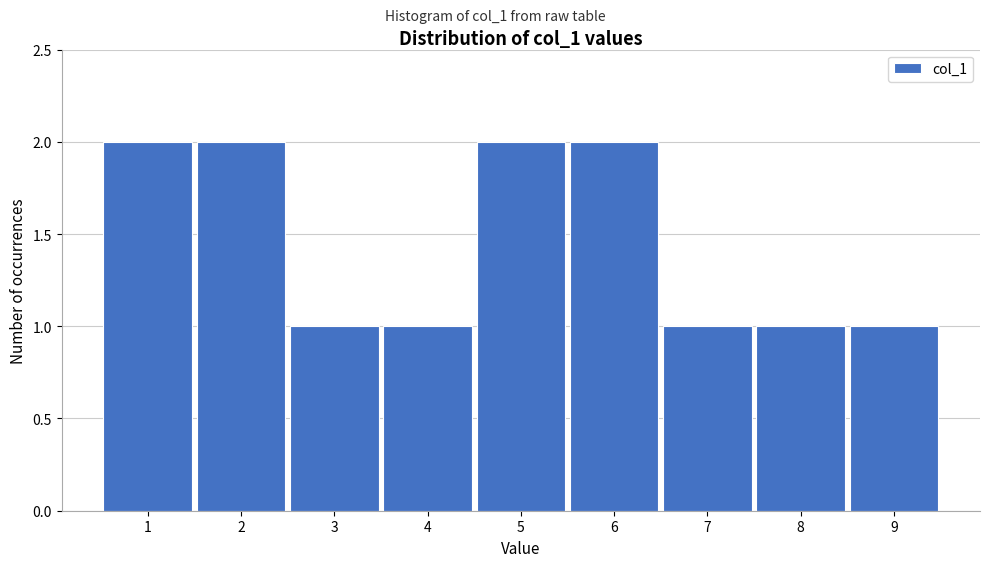

Reading left to right, transcribe this chart: for each bar, give the range it covers on the x-axis and its height. The values are not printed on the chart, so give them approximately, as read against the axis.

0.5 to 1.5: 2
1.5 to 2.5: 2
2.5 to 3.5: 1
3.5 to 4.5: 1
4.5 to 5.5: 2
5.5 to 6.5: 2
6.5 to 7.5: 1
7.5 to 8.5: 1
8.5 to 9.5: 1